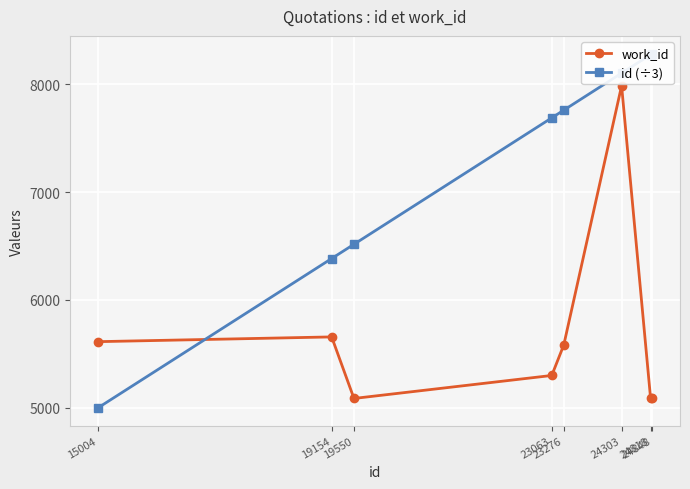

Which label corresponds to the largest value in the chart?

24848